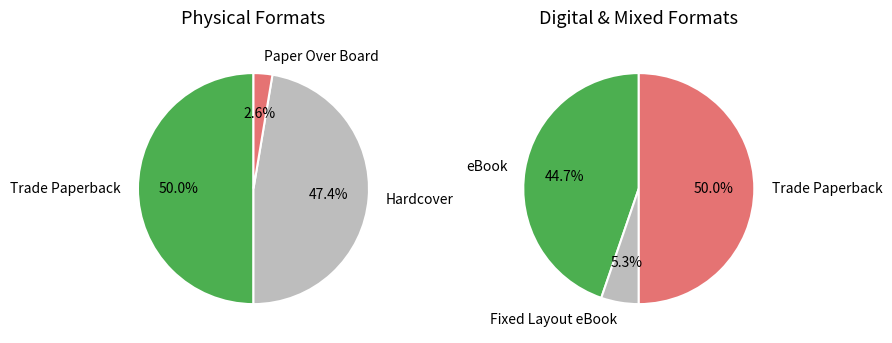

Which has a higher value, Fixed Layout eBook or eBook?

eBook